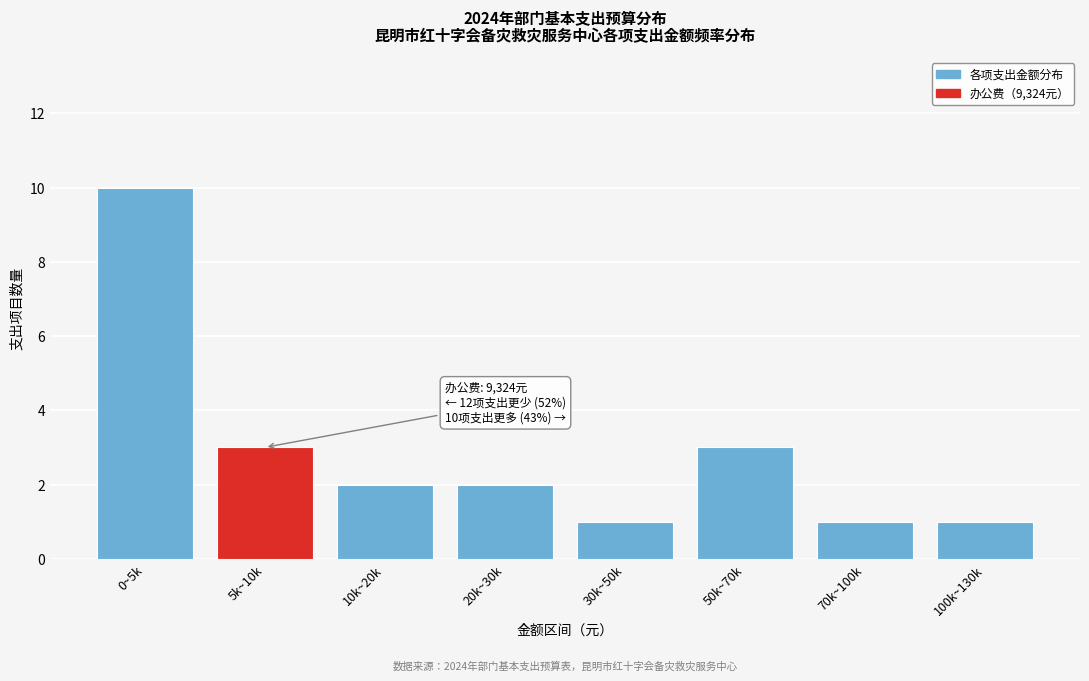

Reading left to right, transcribe all the data shown in this chart.

0~5k=10	5k~10k=3	10k~20k=2	20k~30k=2	30k~50k=1	50k~70k=3	70k~100k=1	100k~130k=1